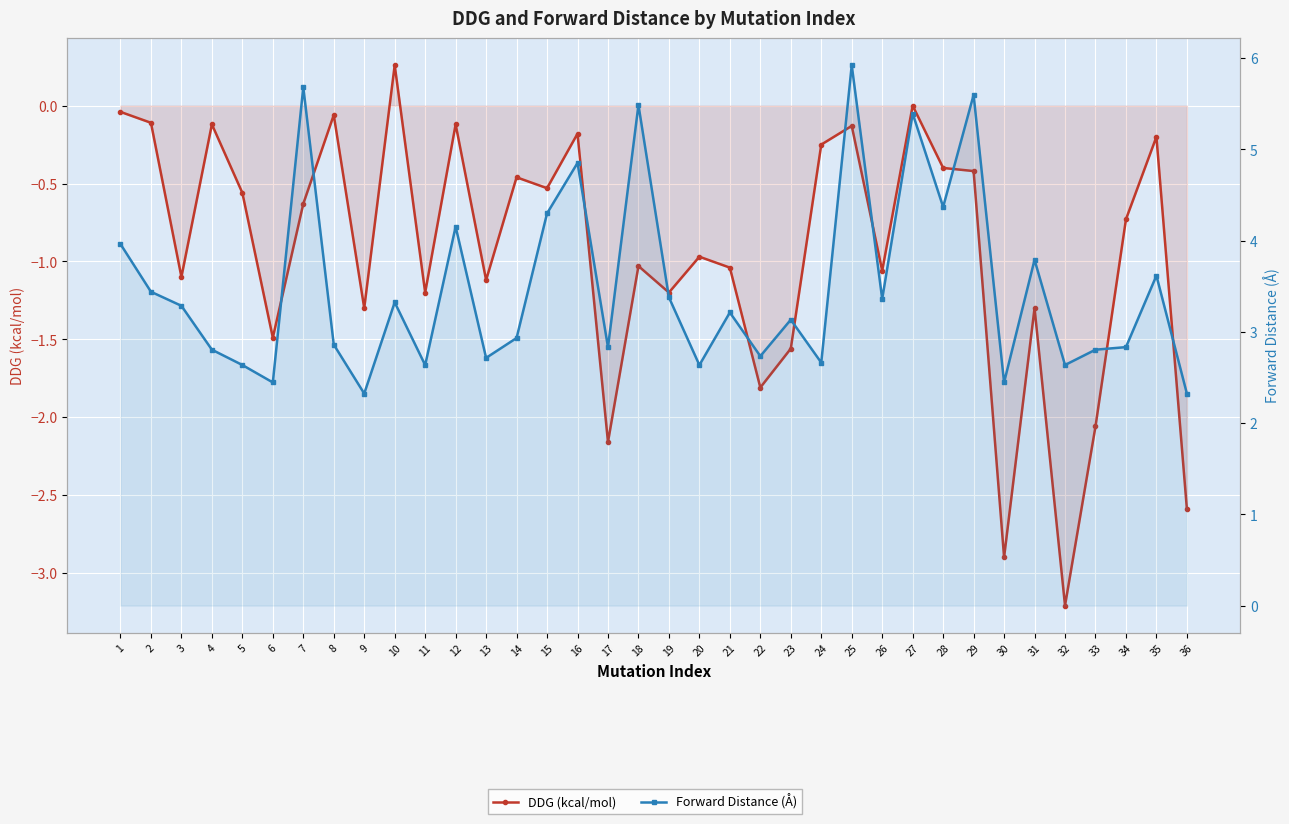

Does the chart display data point markers on the line(s)?

Yes